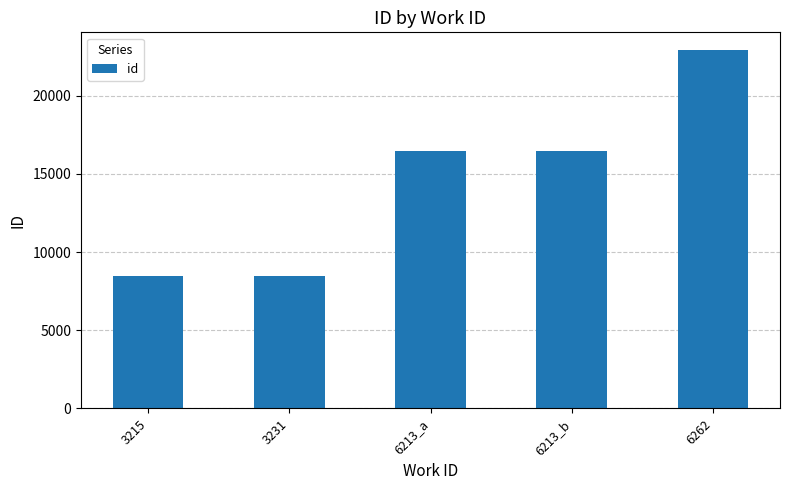

What is the difference between the values at 3231 and 6262?

14429